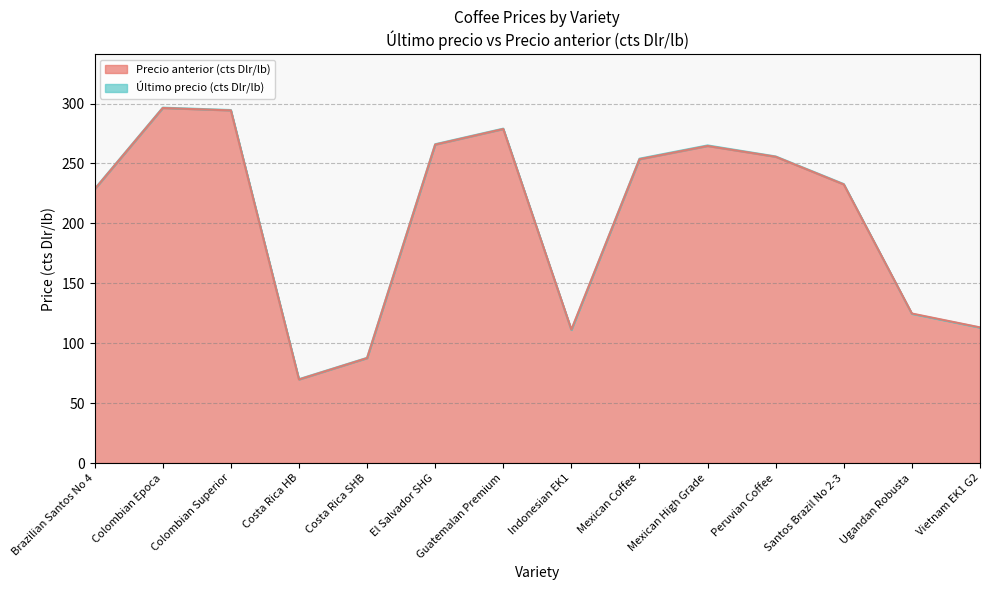

Where do Último precio (cts Dlr/lb) and Precio anterior (cts Dlr/lb) first cross each other?

Guatemalan Premium and Indonesian EK1